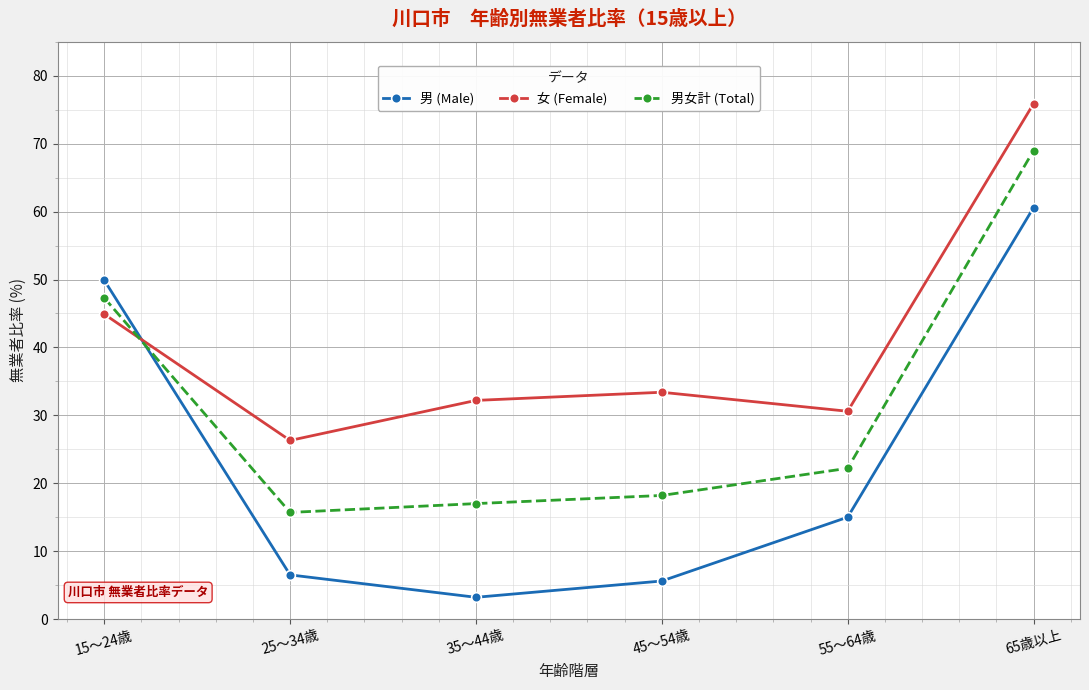

Where do 女 (Female) and 男女計 (Total) first cross each other?

15～24歳 and 25～34歳